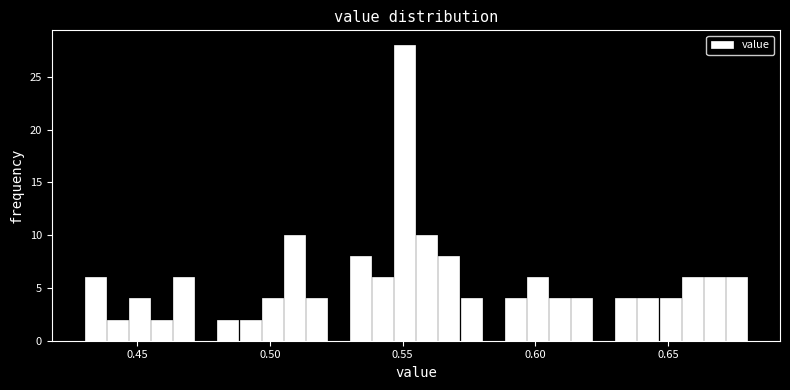

Around what value on the x-axis is the tallest bar? Give the approximate position of its centre, as read against the axis.

0.550